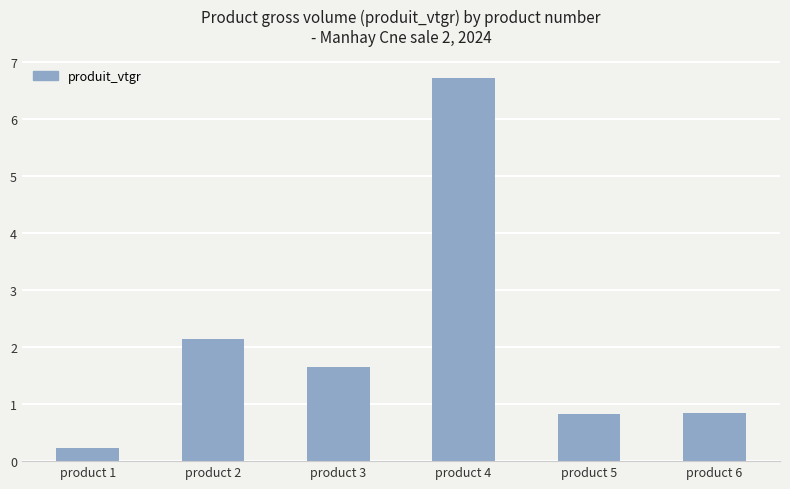

The value at product 3 is 1.7. True or false?

True